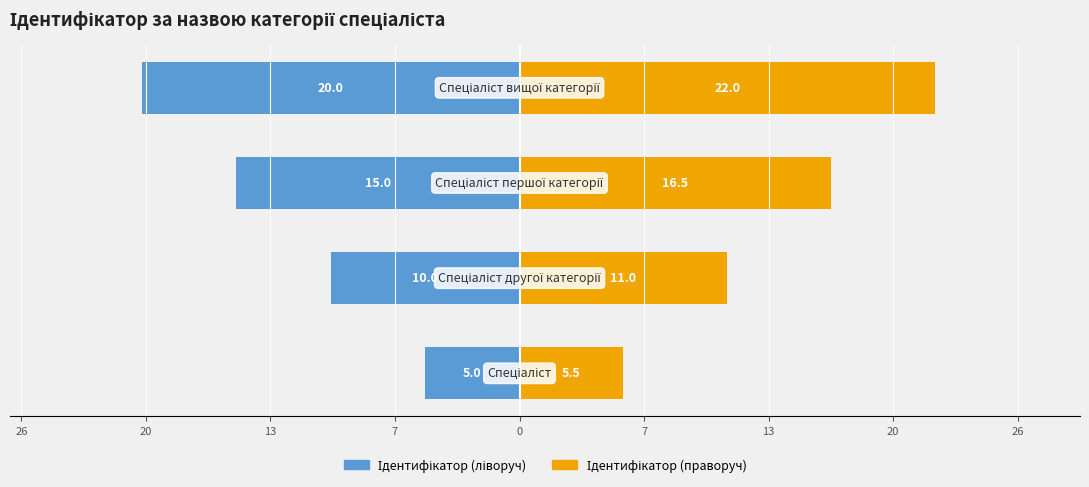

How many series are shown in this chart?

2